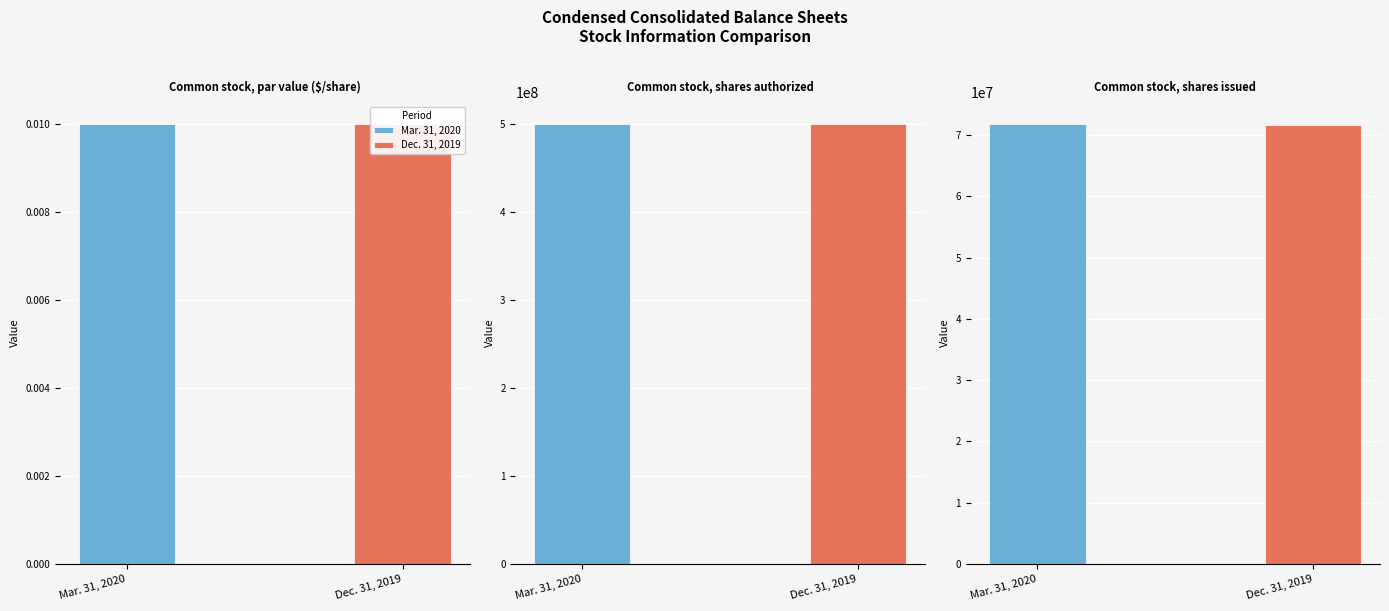

What value does the Dec. 31, 2019 series have at Common stock, shares authorized?

500000000.0